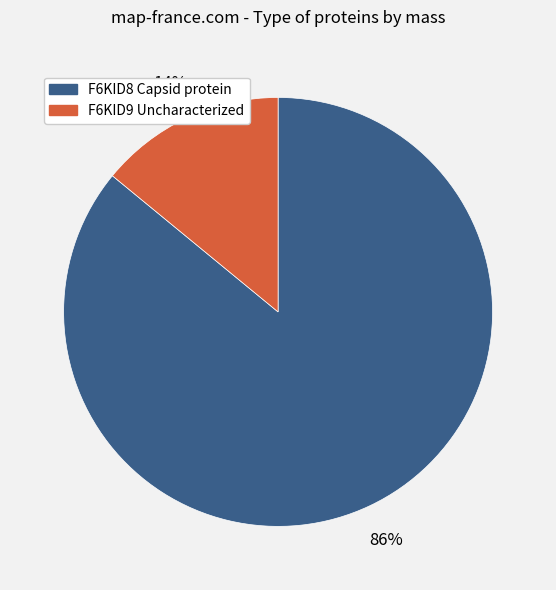

To the nearest percent, what is the average slice percentage?

50%